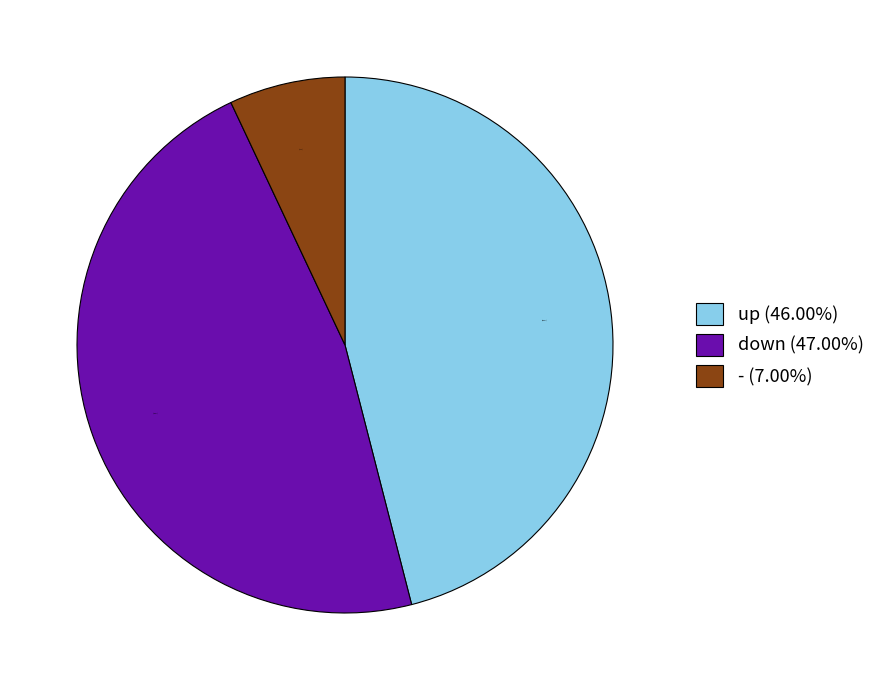

Which slice is the largest?

down